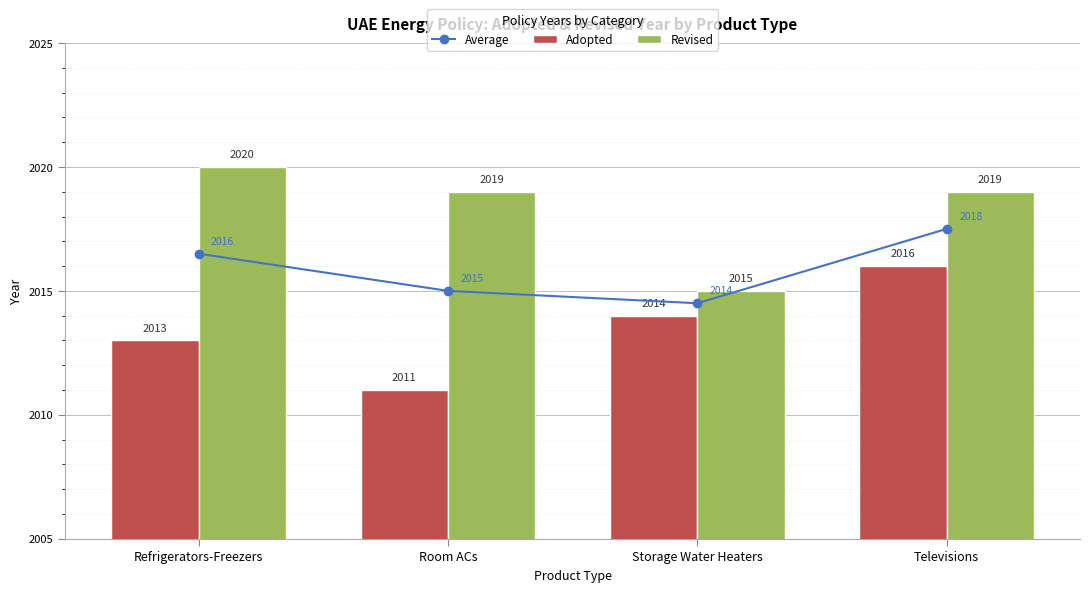

List the series in order of their overall mean, highest first.

Revised, Average, Adopted